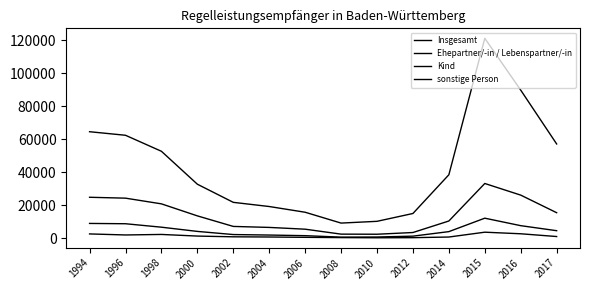

Is this an area chart (filled region under the line)?

No